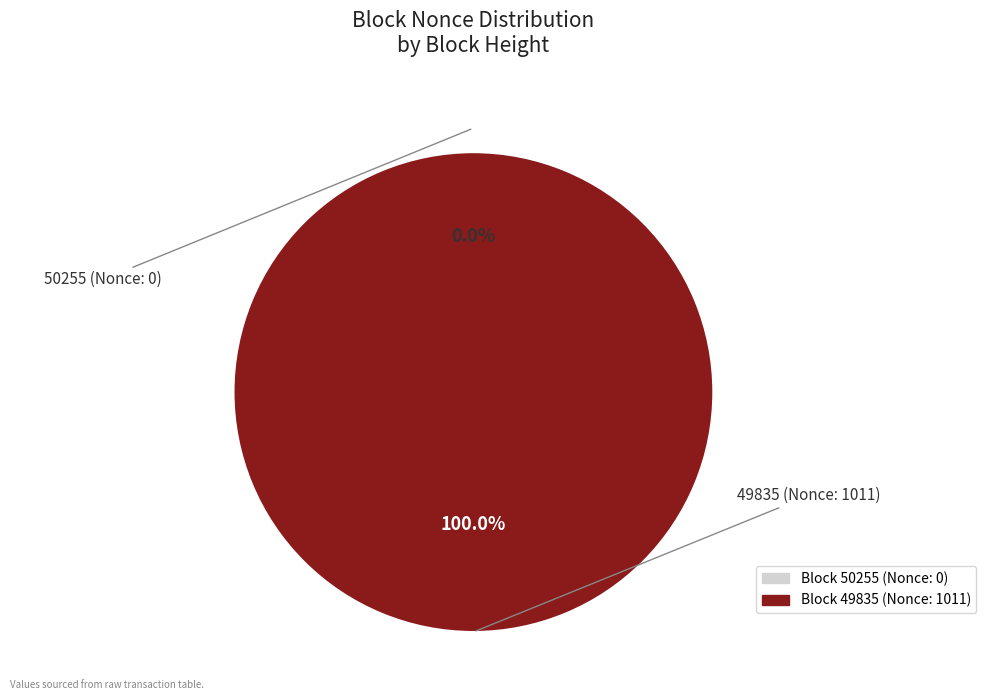

Count the number of slices in the pie.

2